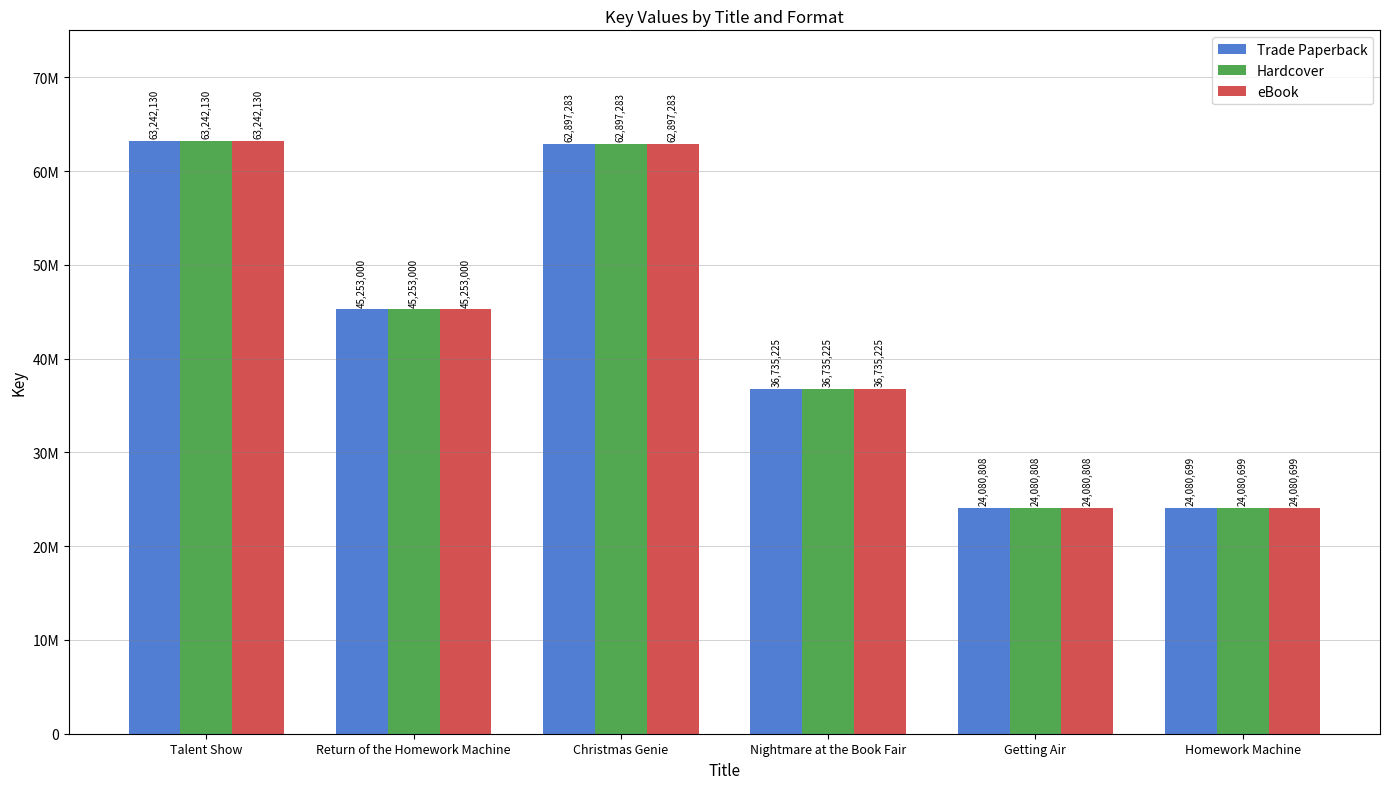

Reading left to right, what are all the values shown in this chart?

Trade Paperback: Talent Show=63242130	Return of the Homework Machine=45253000	Christmas Genie=62897283	Nightmare at the Book Fair=36735225	Getting Air=24080808	Homework Machine=24080699
Hardcover: Talent Show=63242130	Return of the Homework Machine=45253000	Christmas Genie=62897283	Nightmare at the Book Fair=36735225	Getting Air=24080808	Homework Machine=24080699
eBook: Talent Show=63242130	Return of the Homework Machine=45253000	Christmas Genie=62897283	Nightmare at the Book Fair=36735225	Getting Air=24080808	Homework Machine=24080699